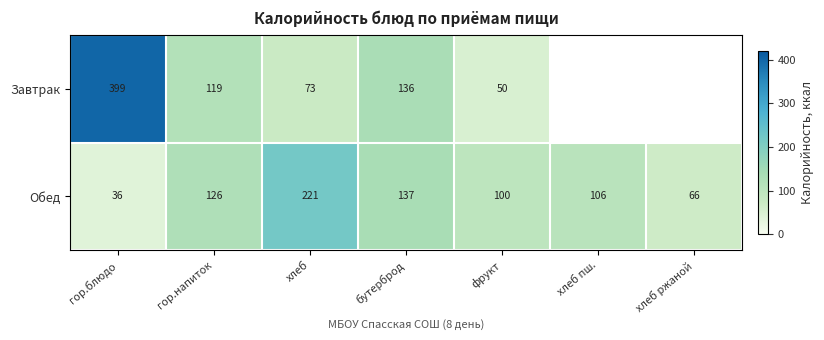

The Обед series shows 139 at хлеб. True or false?

False